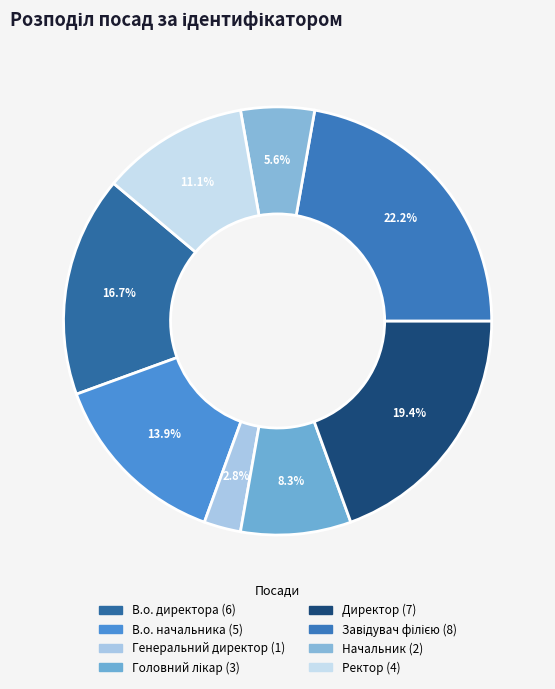

Count the number of slices in the pie.

8